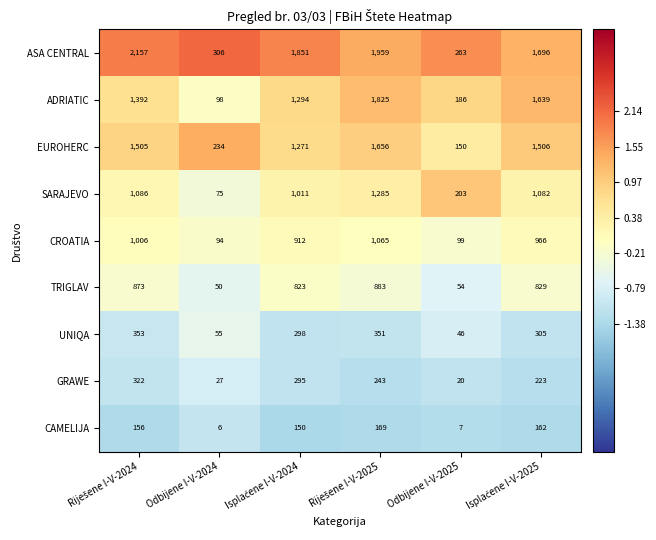

What is the greatest value displayed?

2157